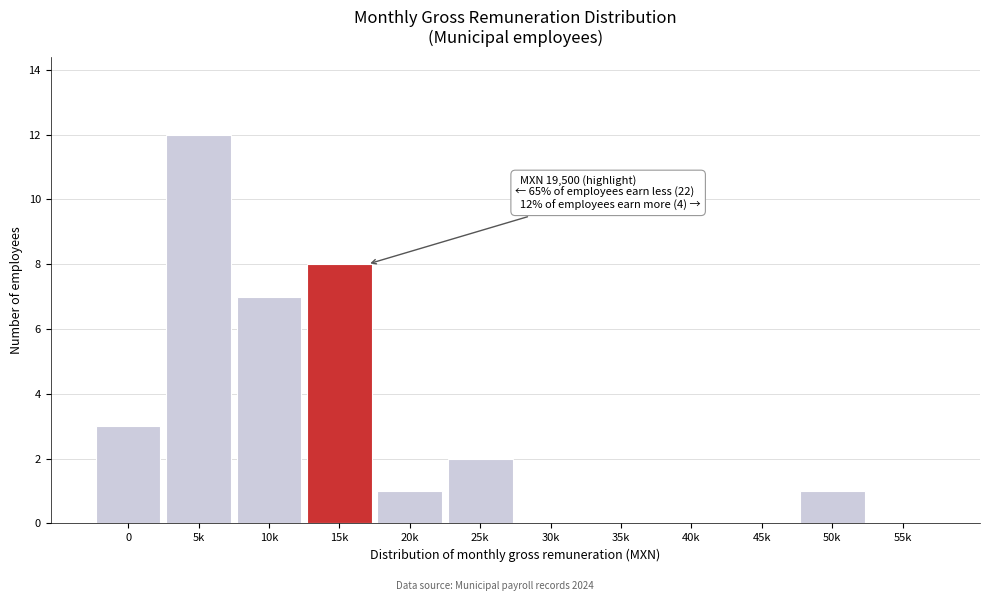

Reading left to right, transcribe all the data shown in this chart.

0=3	5k=12	10k=7	15k=8	20k=1	25k=2	30k=0	35k=0	40k=0	45k=0	50k=1	55k=0